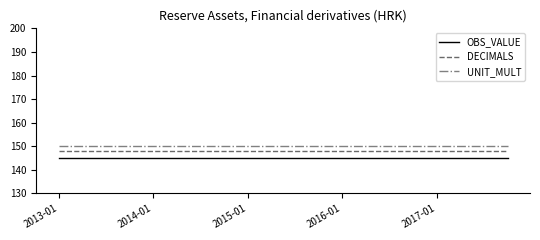

What is the minimum value for DECIMALS?

148